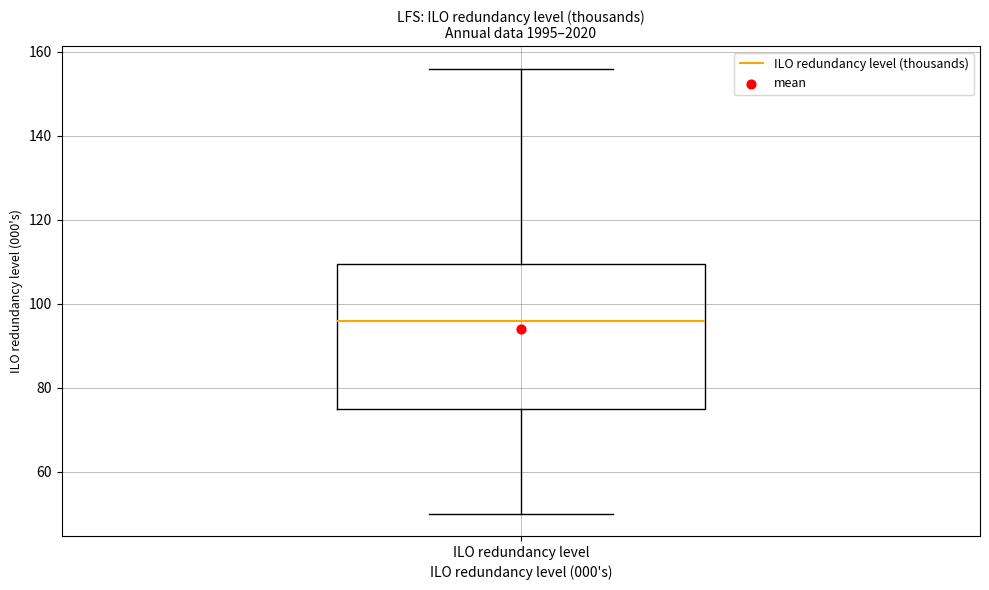

Where does the median line of the box for ILO redundancy level sit on the y-axis? The values are not printed on the chart, so give them approximately, as read against the axis.

96